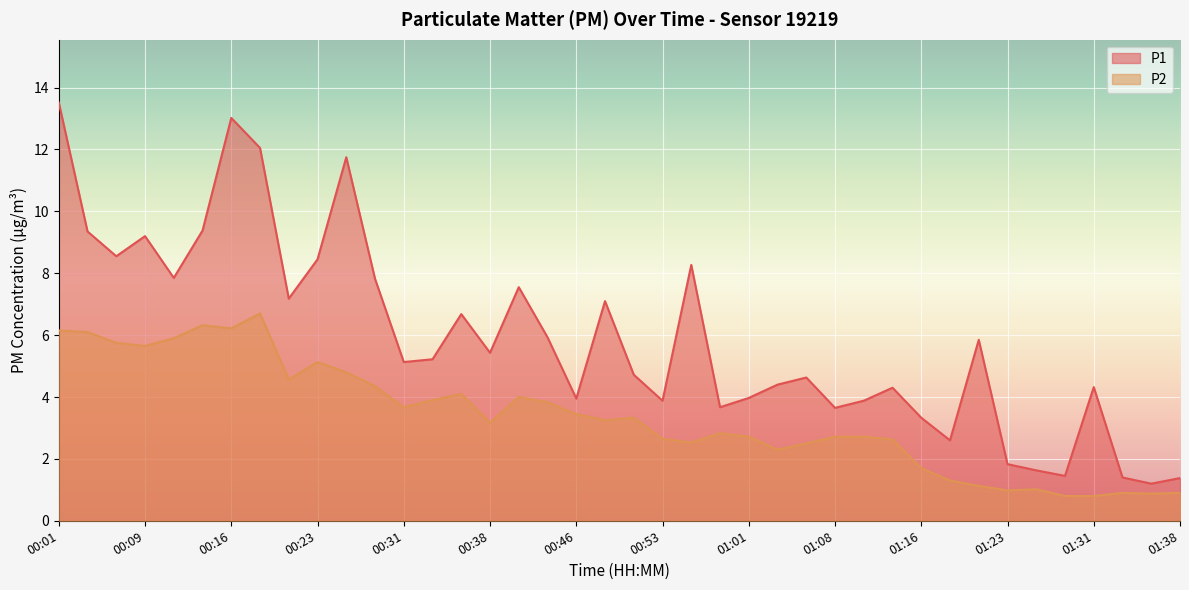

How many data points does each series have?

40